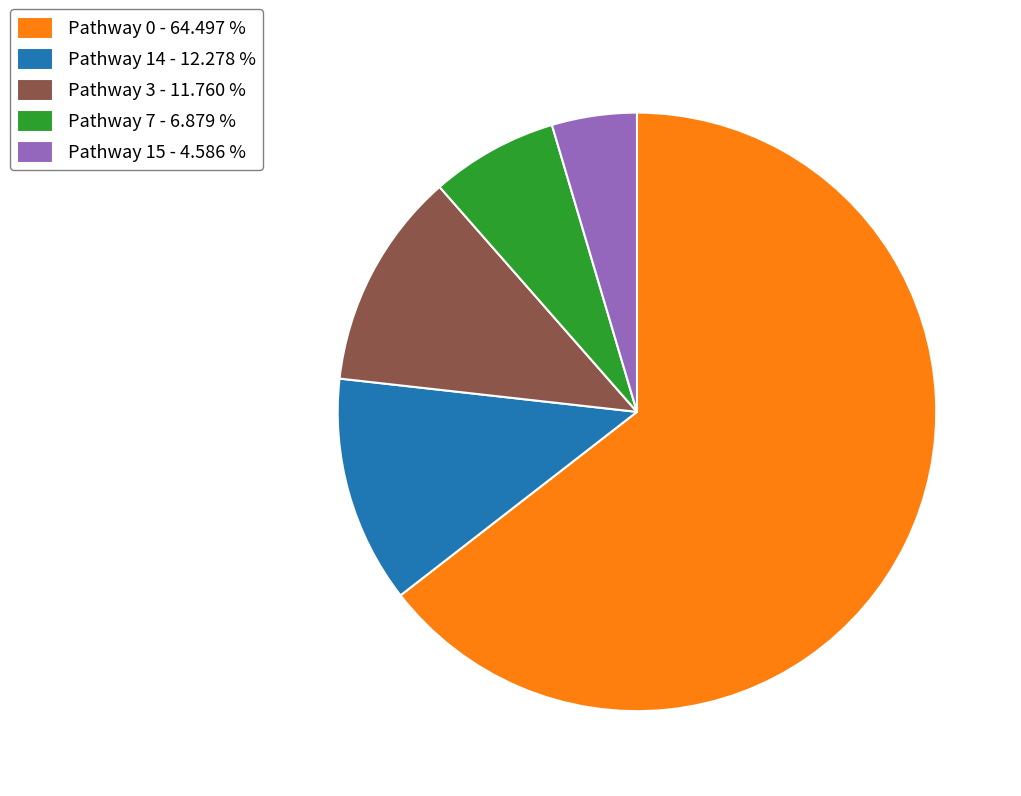

What is the smallest slice in the pie chart?

Pathway 15 - 4.586 %